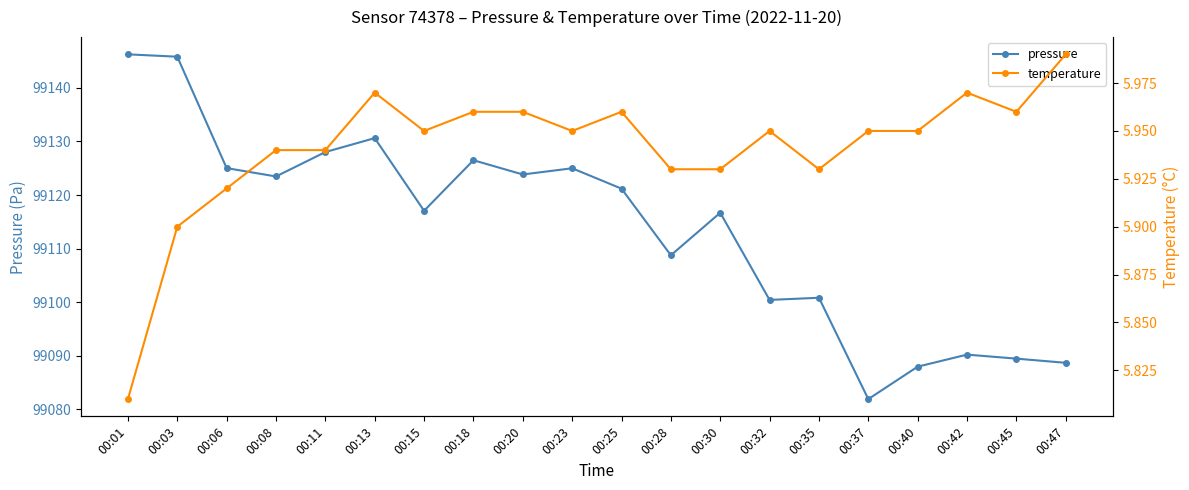

Rank the categories by pressure value from lowest to highest.

00:37, 00:40, 00:47, 00:45, 00:42, 00:32, 00:35, 00:28, 00:30, 00:15, 00:25, 00:08, 00:20, 00:23, 00:06, 00:18, 00:11, 00:13, 00:03, 00:01